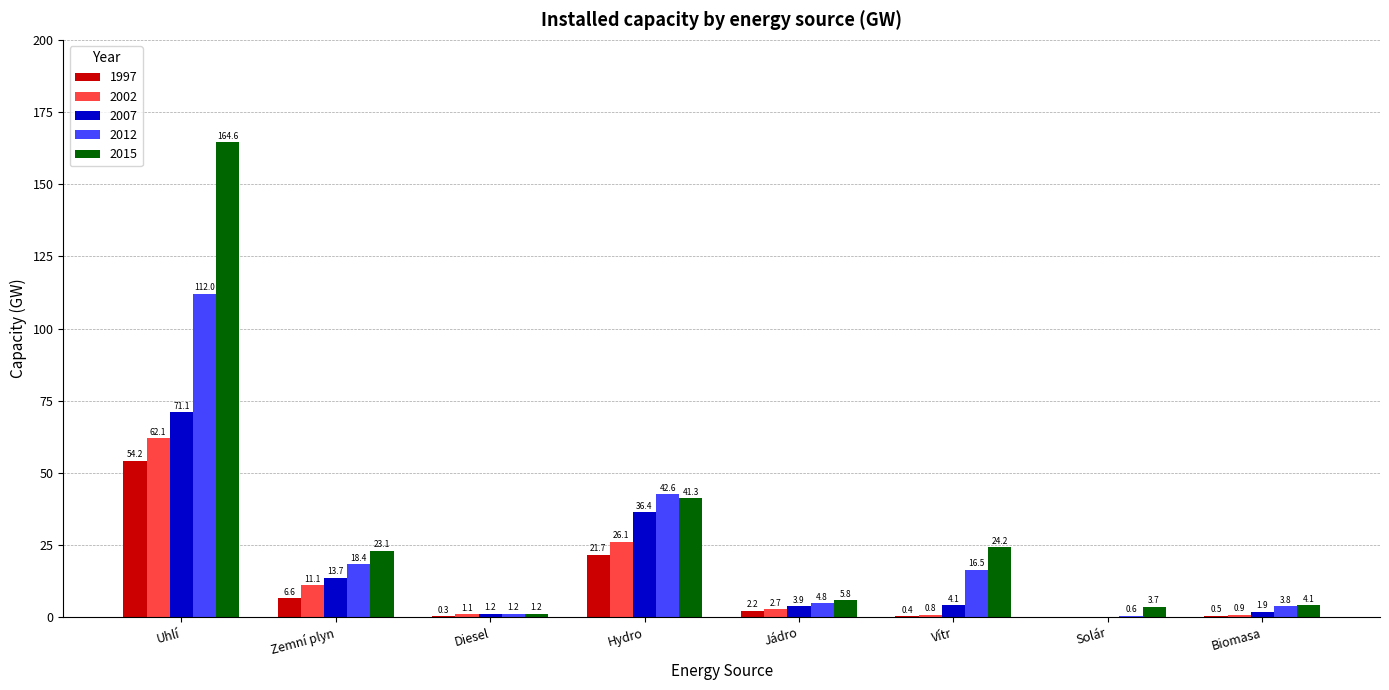

Between Uhlí and Biomasa, which series saw the biggest shift?

2015